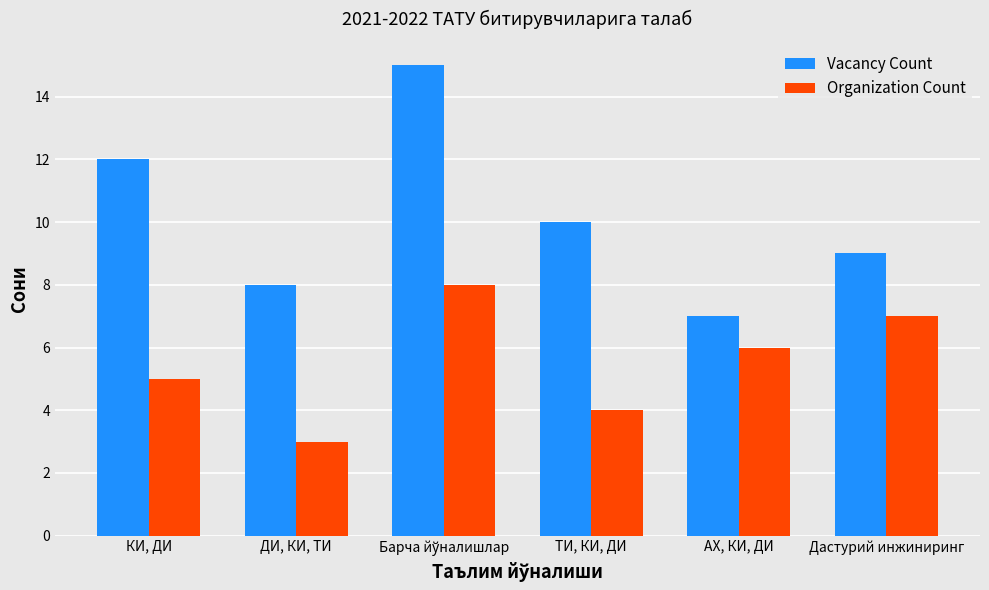

Where does the Vacancy Count series first go above 10?

КИ, ДИ